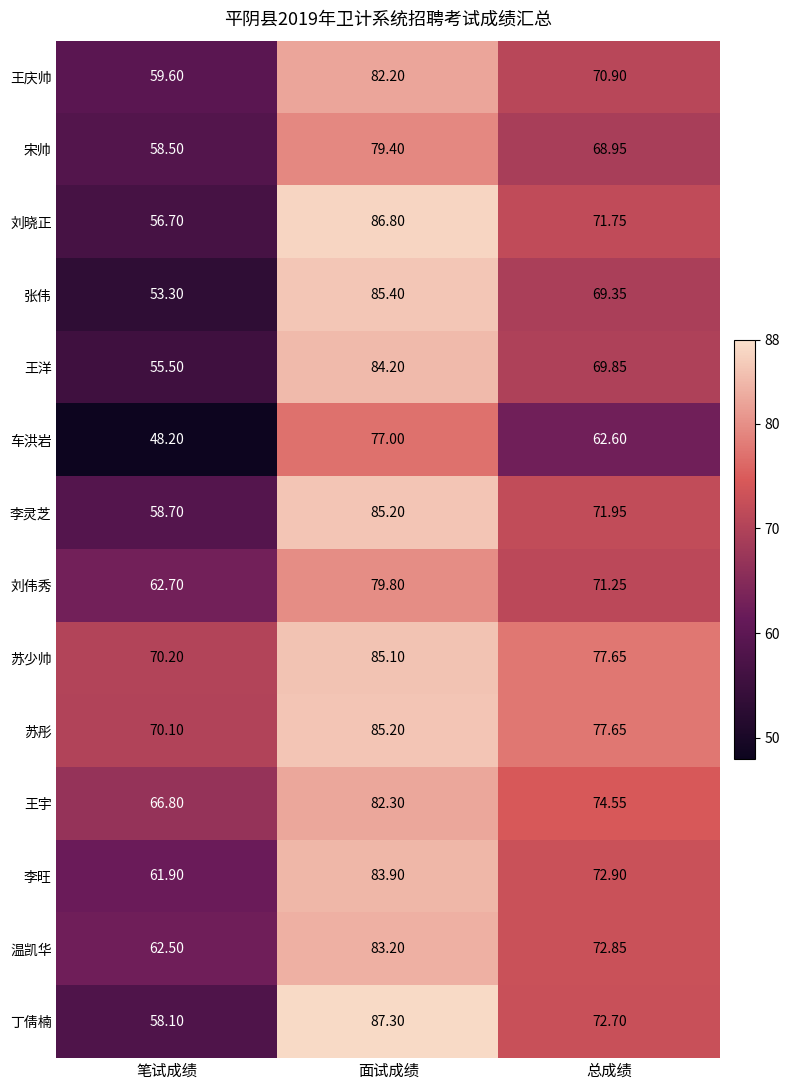

Which category has the highest value in the 王庆帅 series?

面试成绩